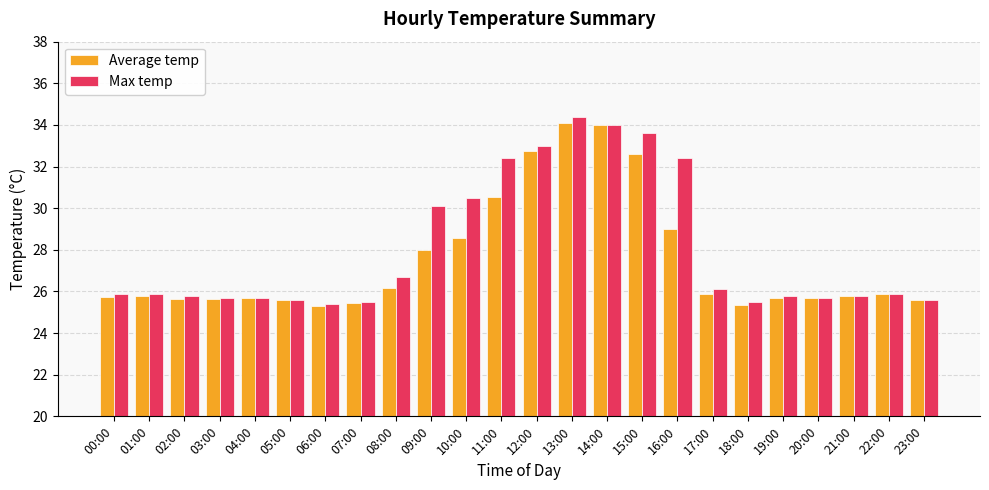

What is the minimum value for Average temp?

25.3